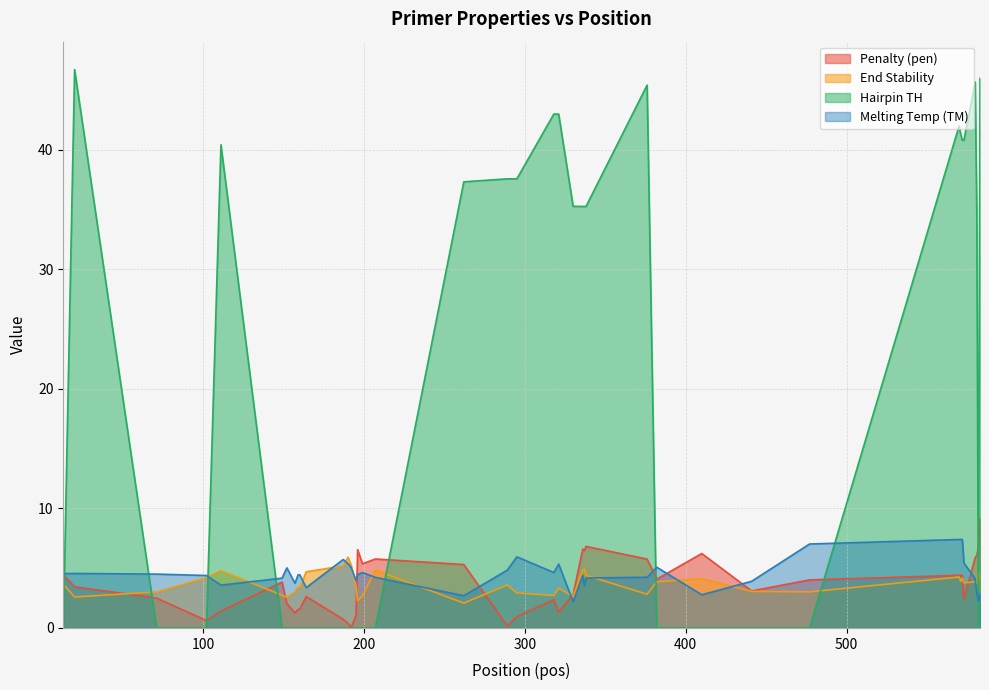

What is the difference between the maximum and minimum values in the PRIMER_RIGHT_0_TM series?

5.2